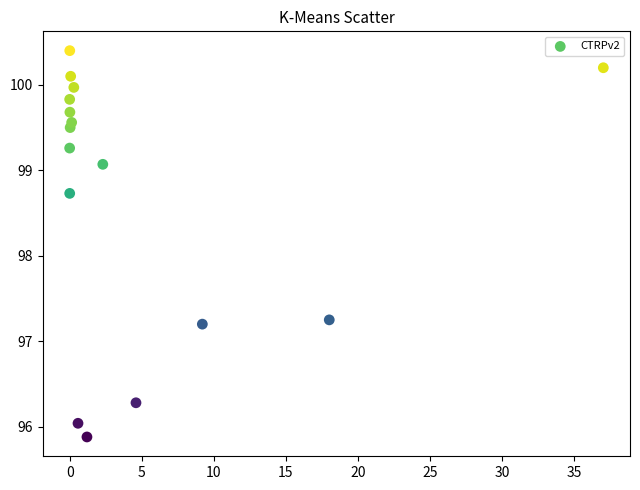

What is the range of X values (max minus min)?

37.0